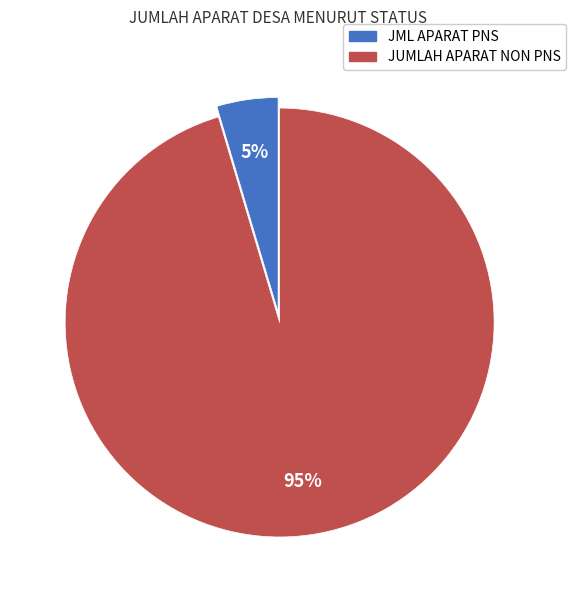

Is the sum of JML APARAT PNS and JUMLAH APARAT NON PNS greater than half?

Yes